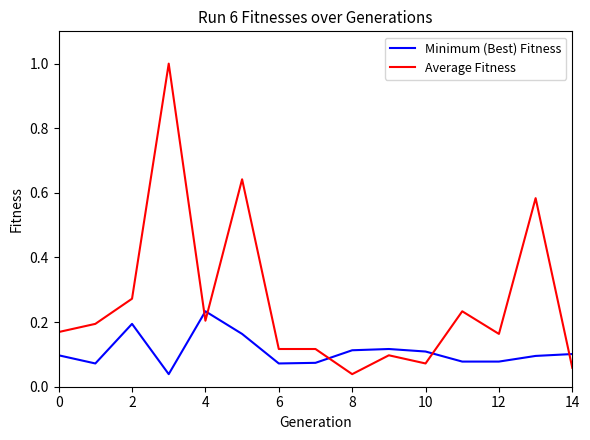

Which series has the largest range (max minus min)?

Average Fitness